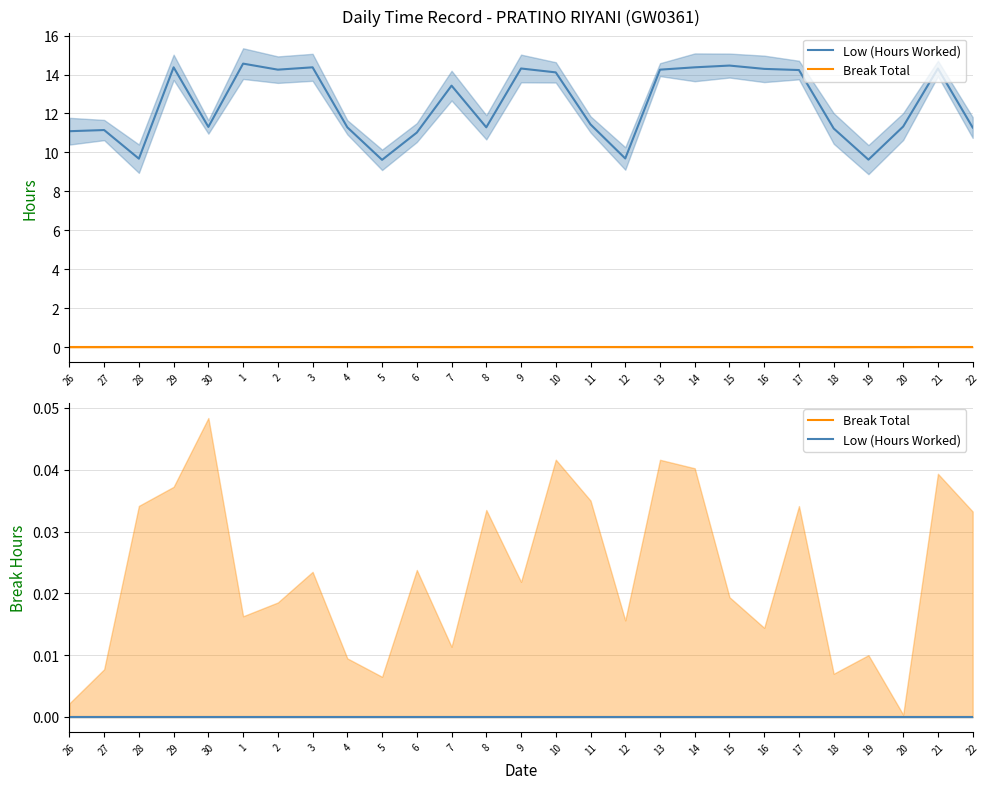

At which category does the chart reach its peak across all series?

1